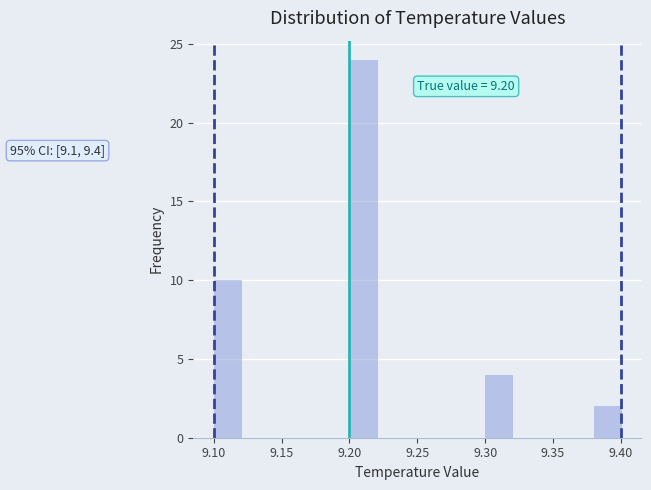

Which range on the x-axis has the tallest bar?

9.20 to 9.22